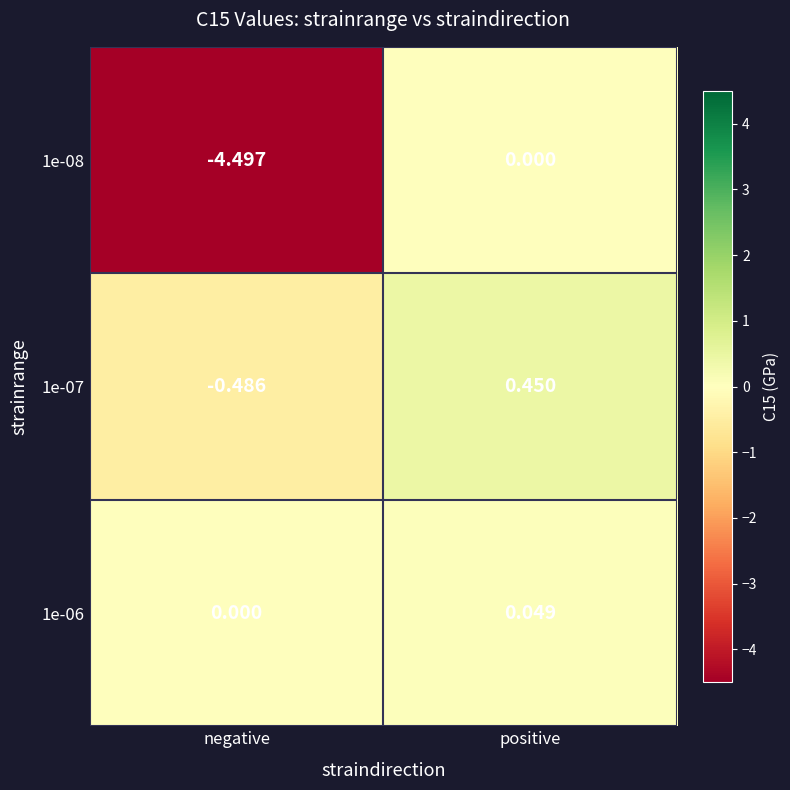

What is the total value across all series at negative?

-5.0